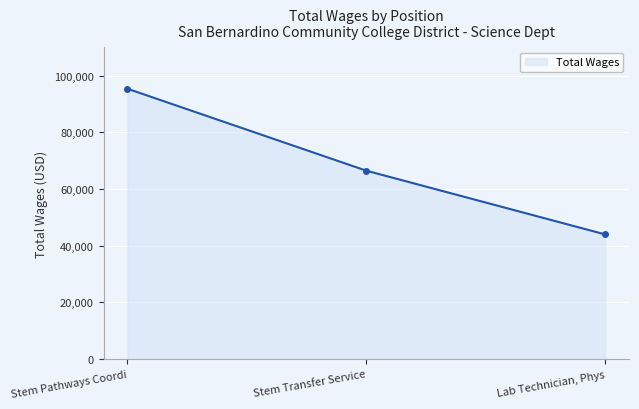

What is the difference between the maximum and minimum values?

51405